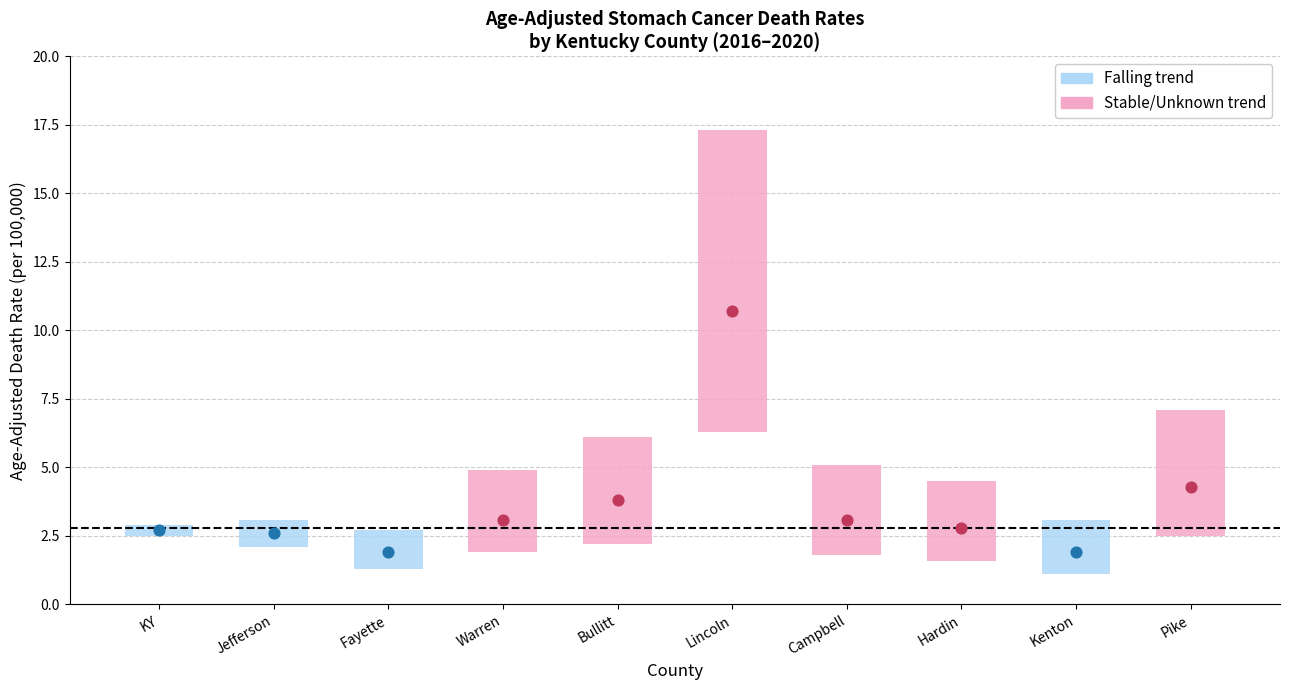

Is the value of upper_ci at upper_ci greater than the value of lower_ci at 4?

Yes